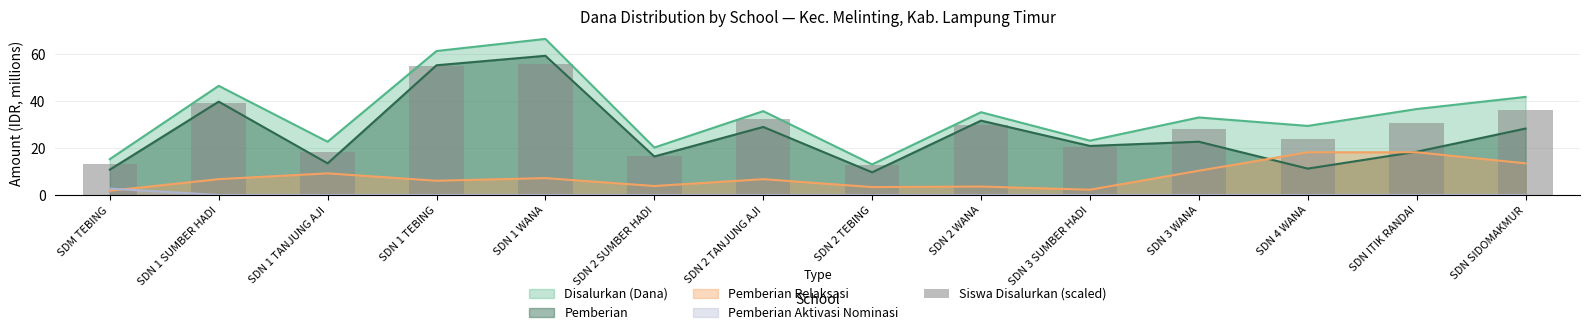

What position from the left is SDN 2 SUMBER HADI?

6